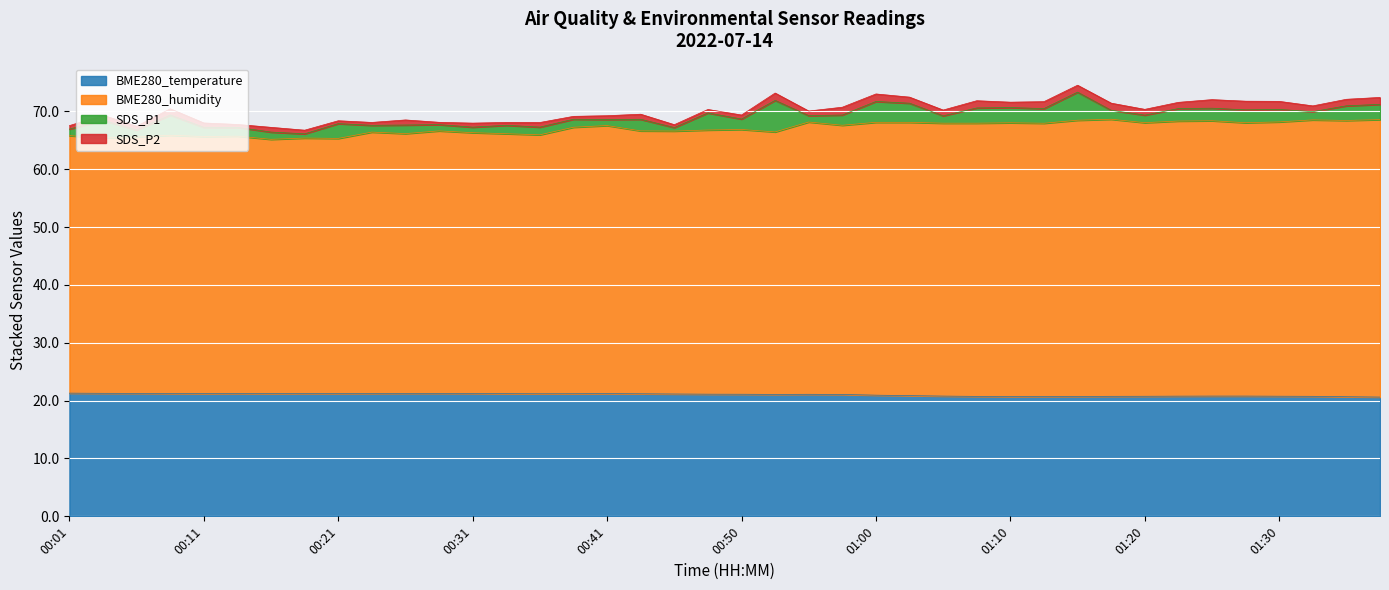

What is the highest value of the BME280_temperature series?

21.3